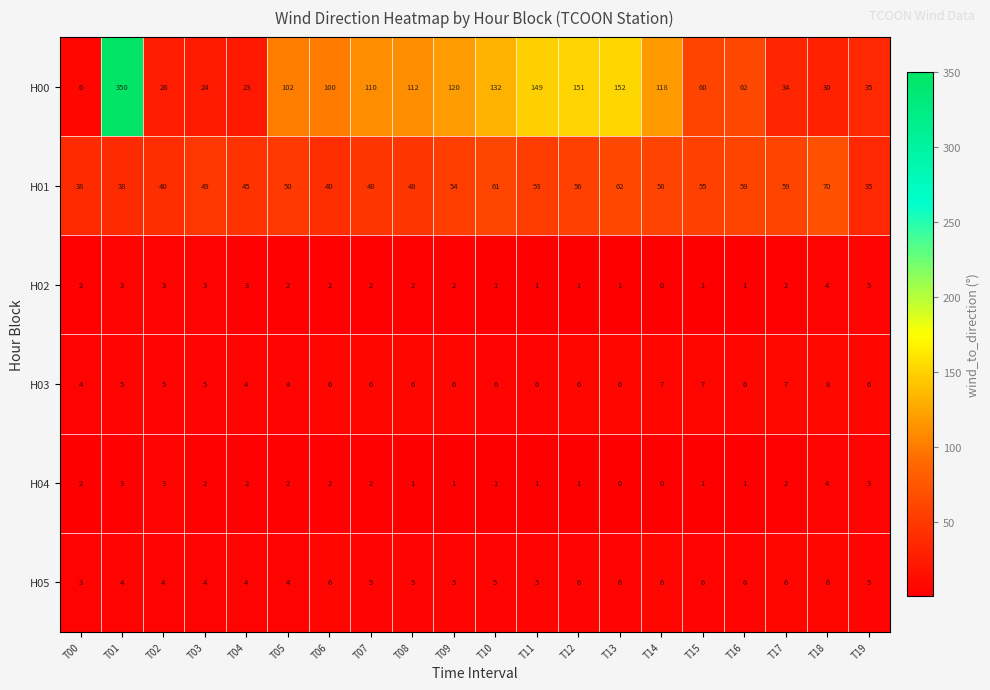

What is the difference between the maximum and second lowest values in the H00 series?

327